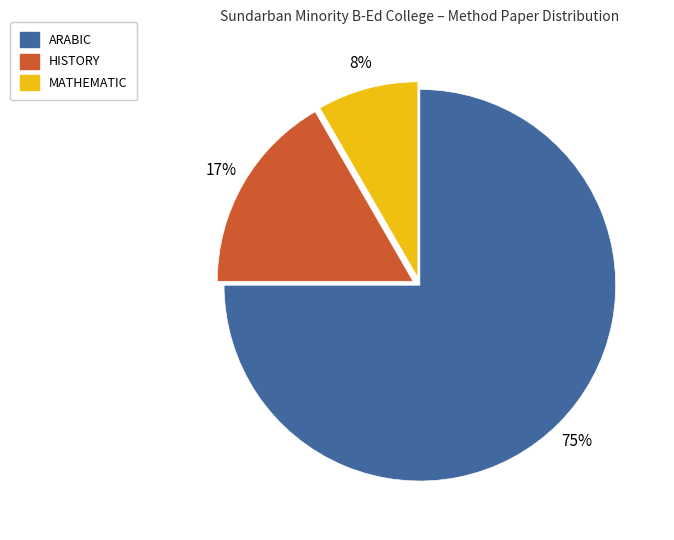

Count the number of slices in the pie.

3